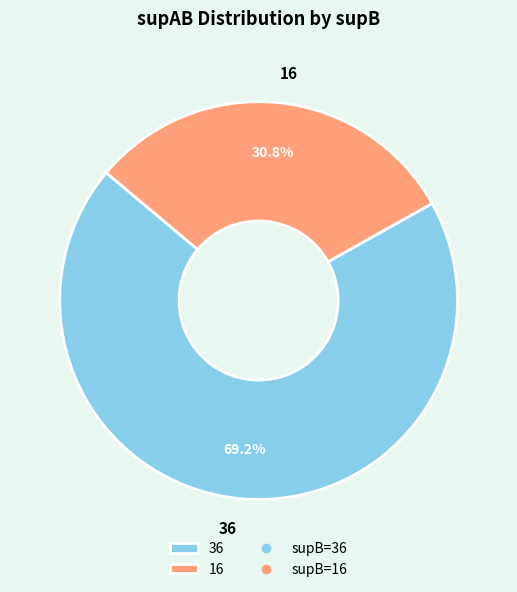

Does 36 account for over 50% of the chart?

Yes